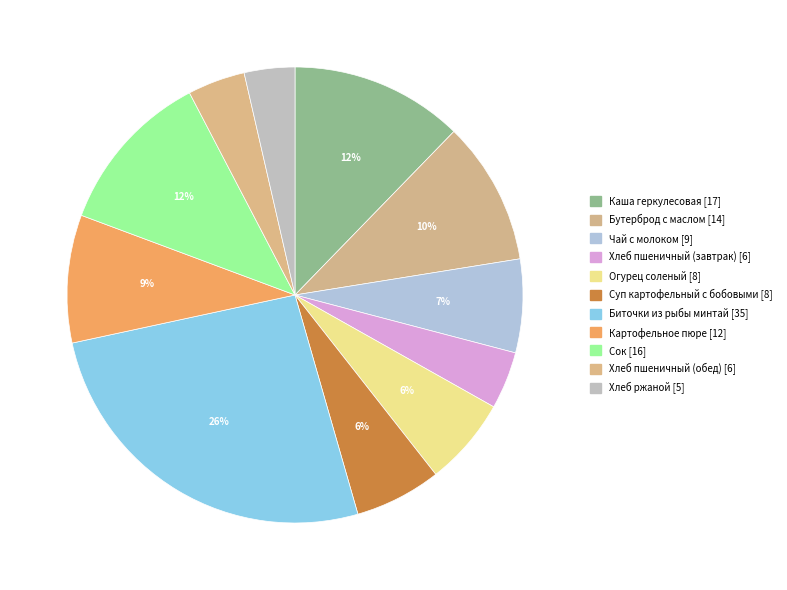

Is there a majority slice in this chart?

No